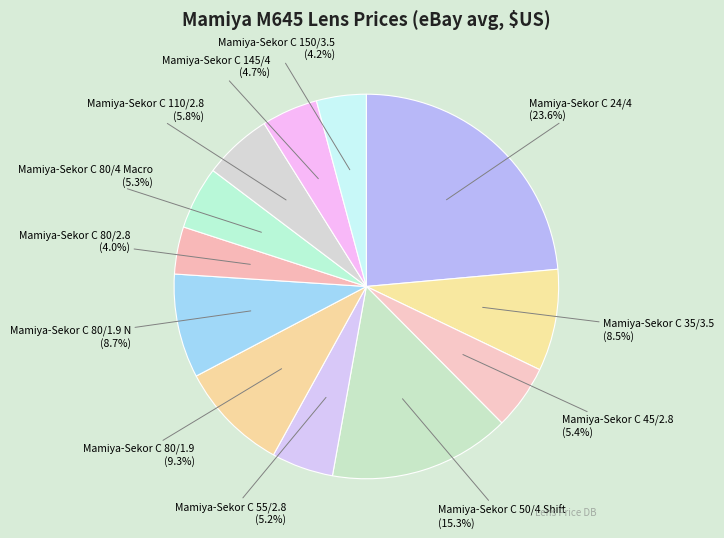

To the nearest percent, what is the difference between the largest and smallest slice percentages?

20%